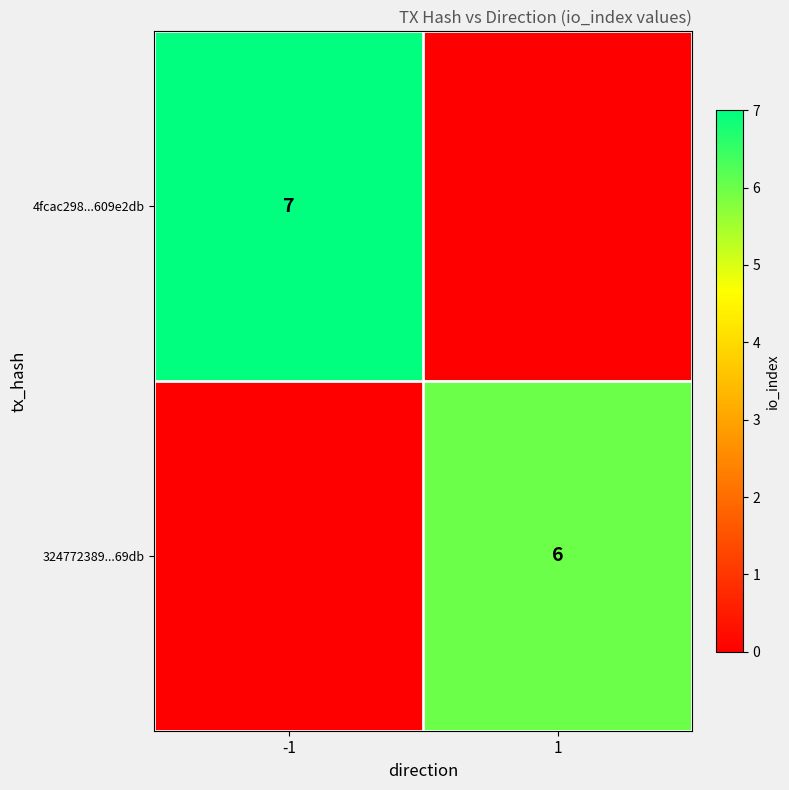

Which category has the highest value across all series?

-1